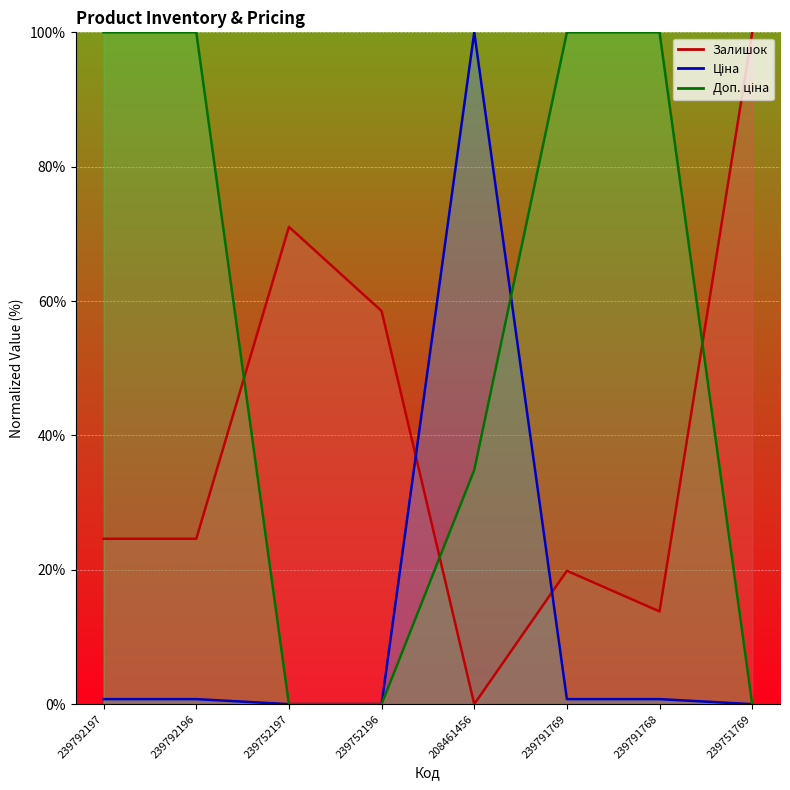

What is the spread (max minus min) of values at 239751769?

100.0